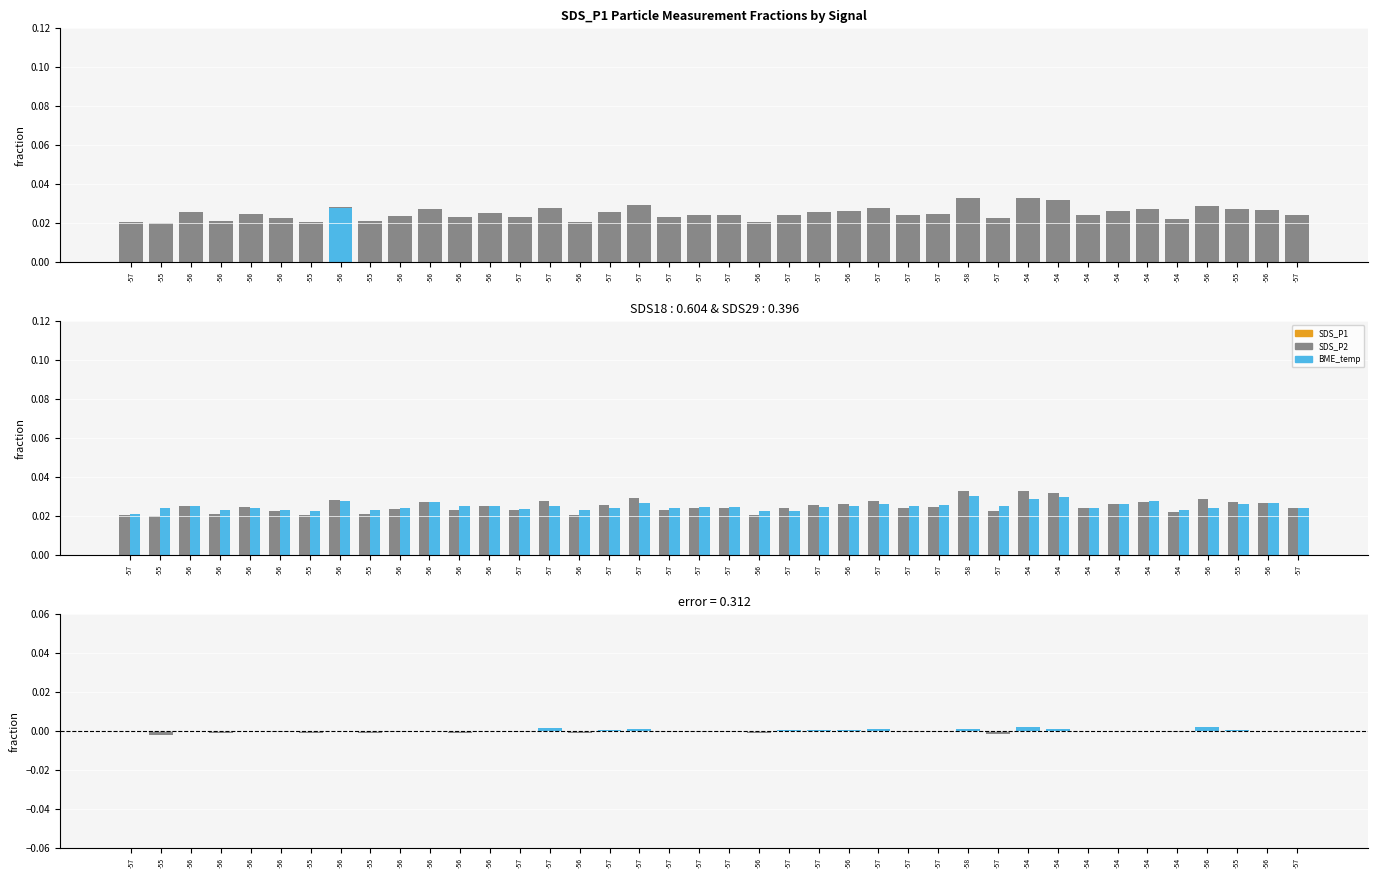

Count the number of categories in the chart.

40